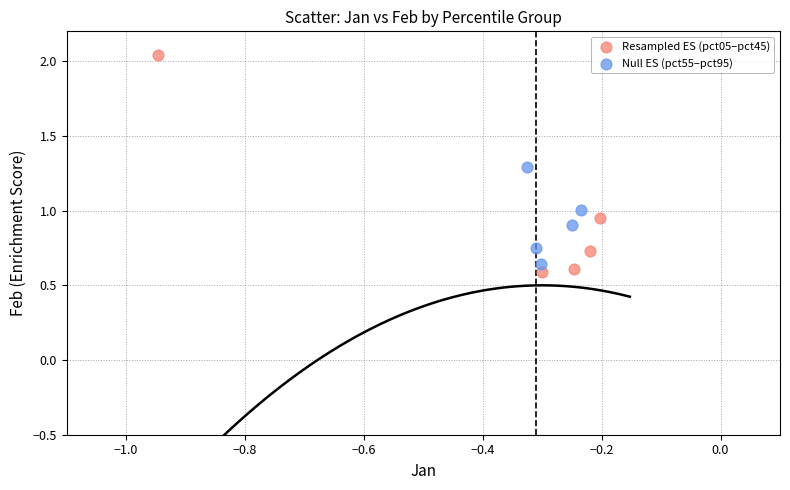

Which series reaches the maximum Y coordinate?

Resampled ES (pct05–pct45)